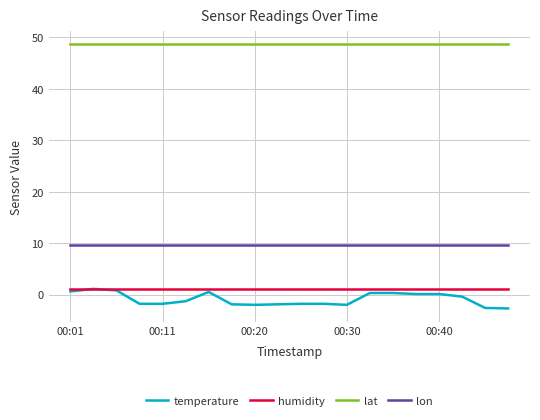

True or false: temperature and lon cross at least once.

False